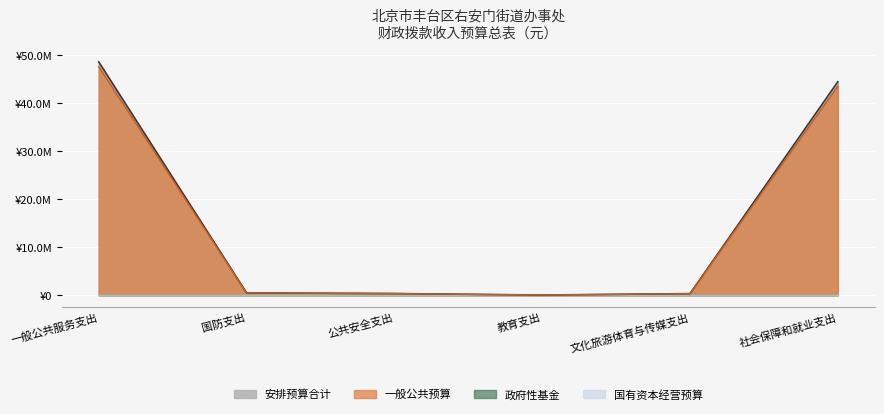

True or false: 安排预算合计 and 一般公共预算 intersect in this chart.

False